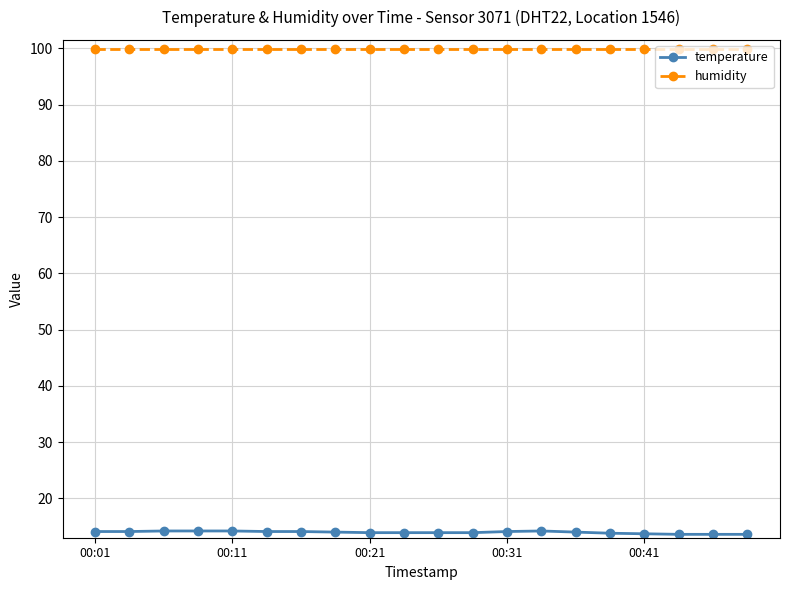

List the series in order of their peak value, highest first.

humidity, temperature